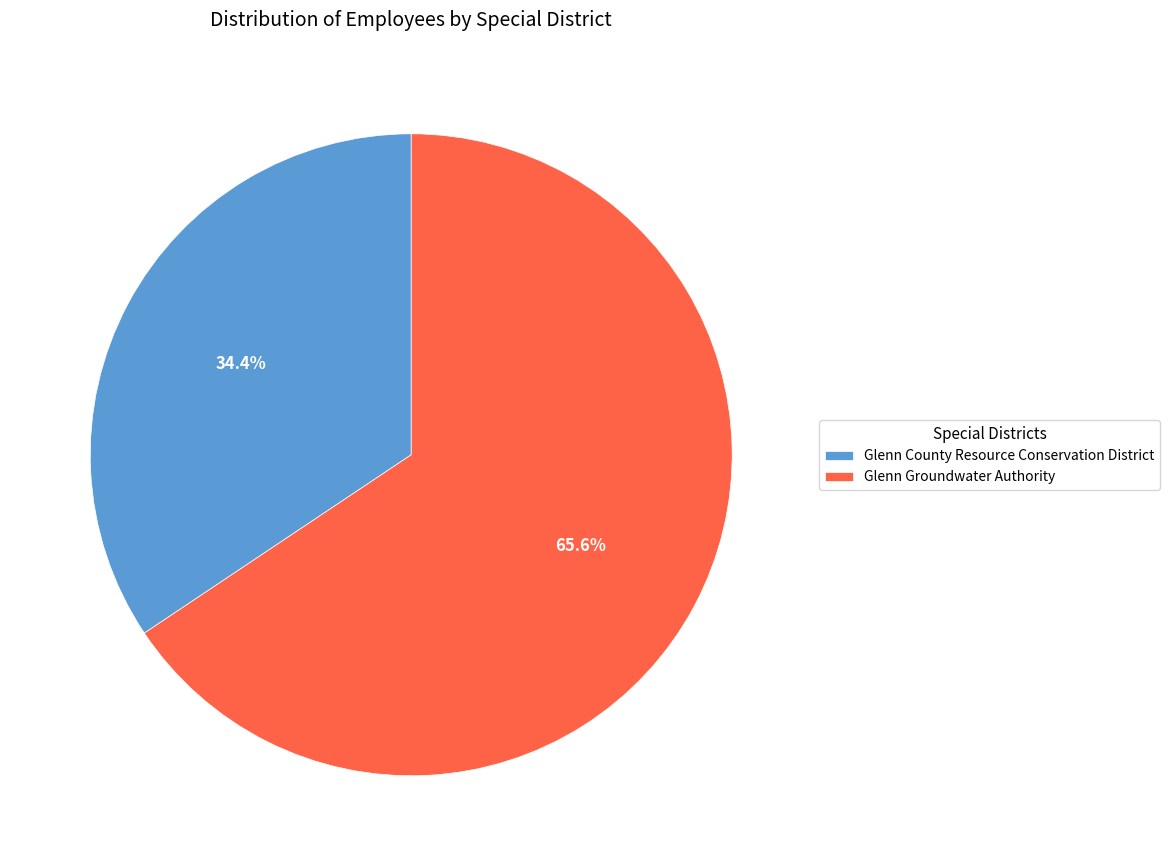

Combined, do Glenn County Resource Conservation District and Glenn Groundwater Authority account for over 50%?

Yes